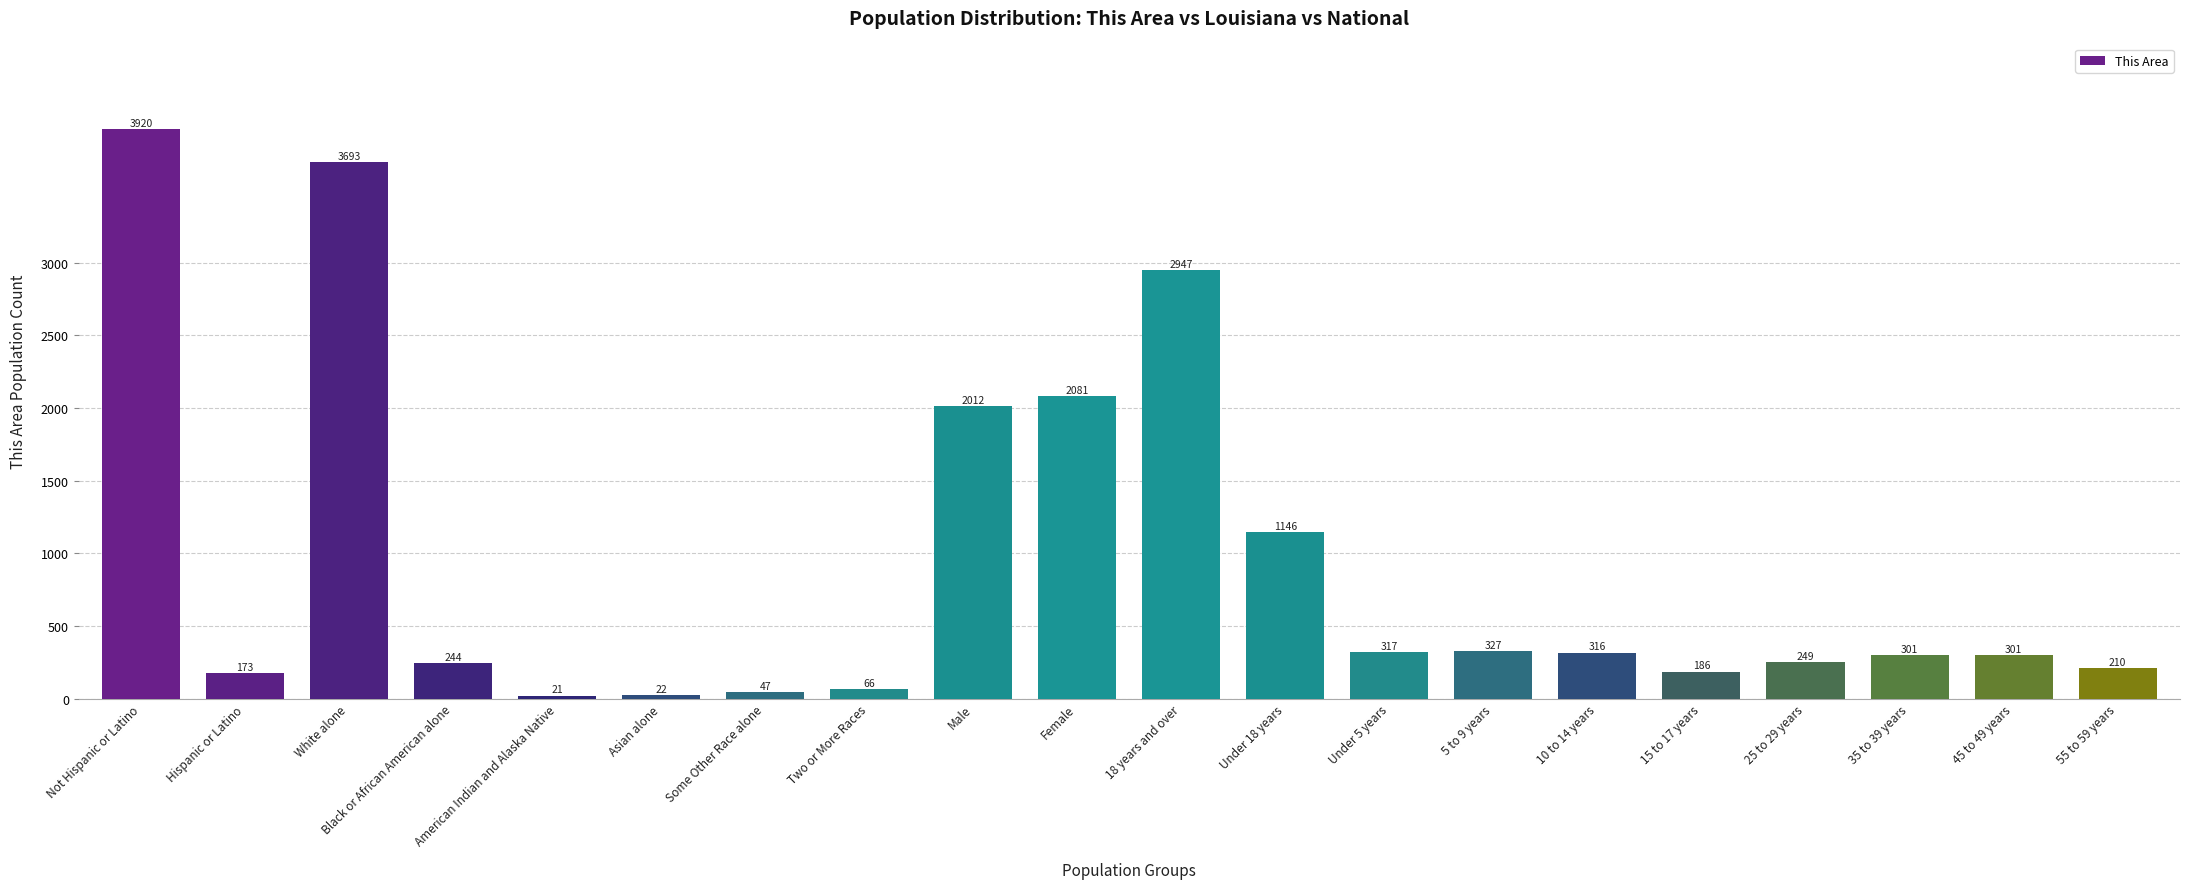

What is the label of the 17th bar from the right?

Black or African American alone